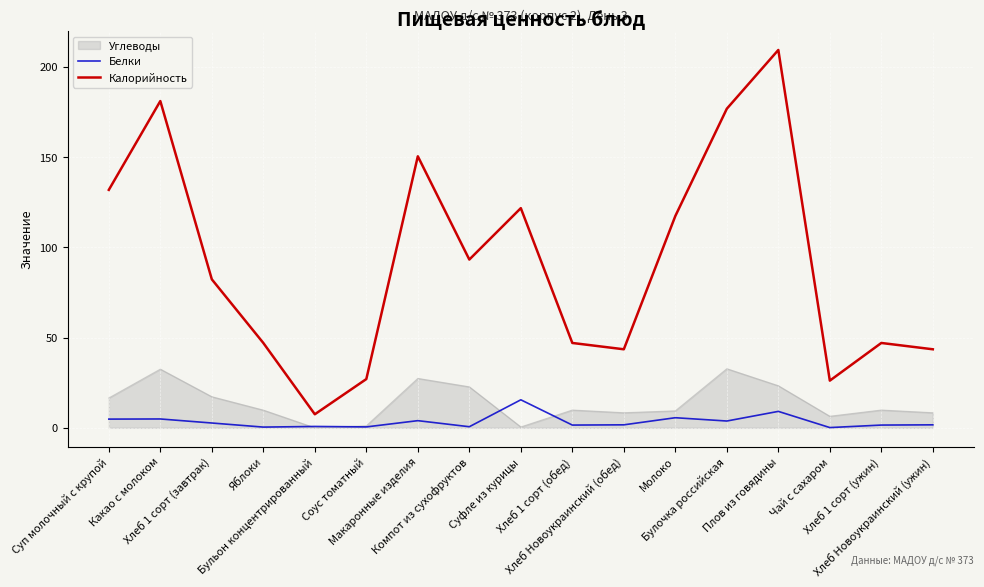

True or false: Белки and Калорийность intersect in this chart.

False